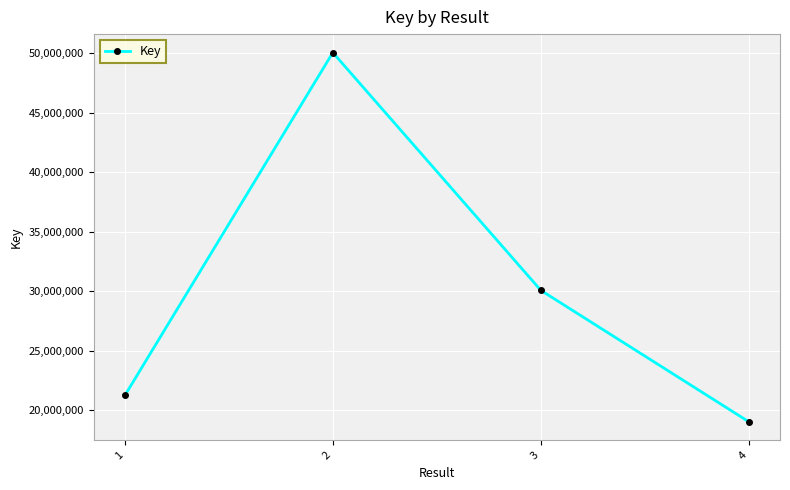

What is the difference between the second highest and second lowest values?

8832576